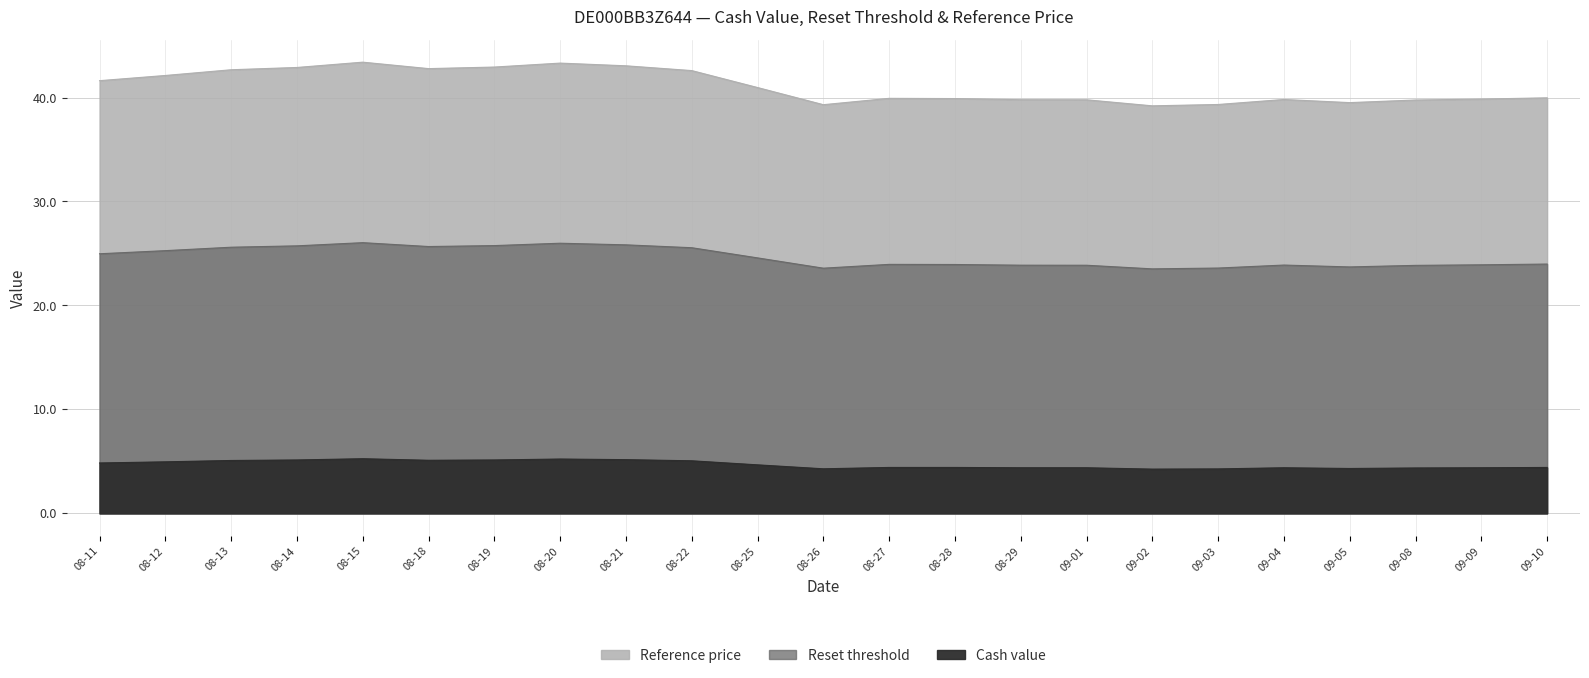

Which series has the widest spread of values?

Reset threshold